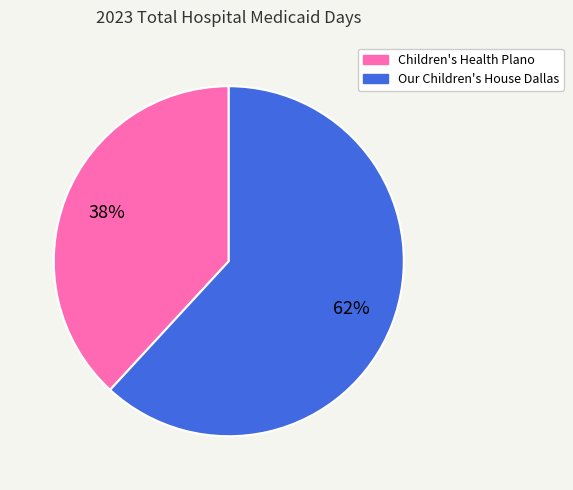

Is there any slice that represents more than half of the pie?

Yes